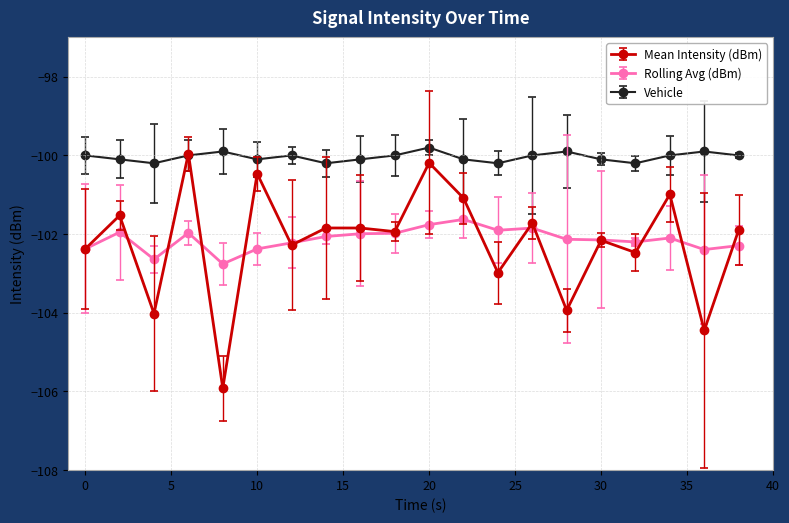

How many Vehicle values are between -100 and -99?

11